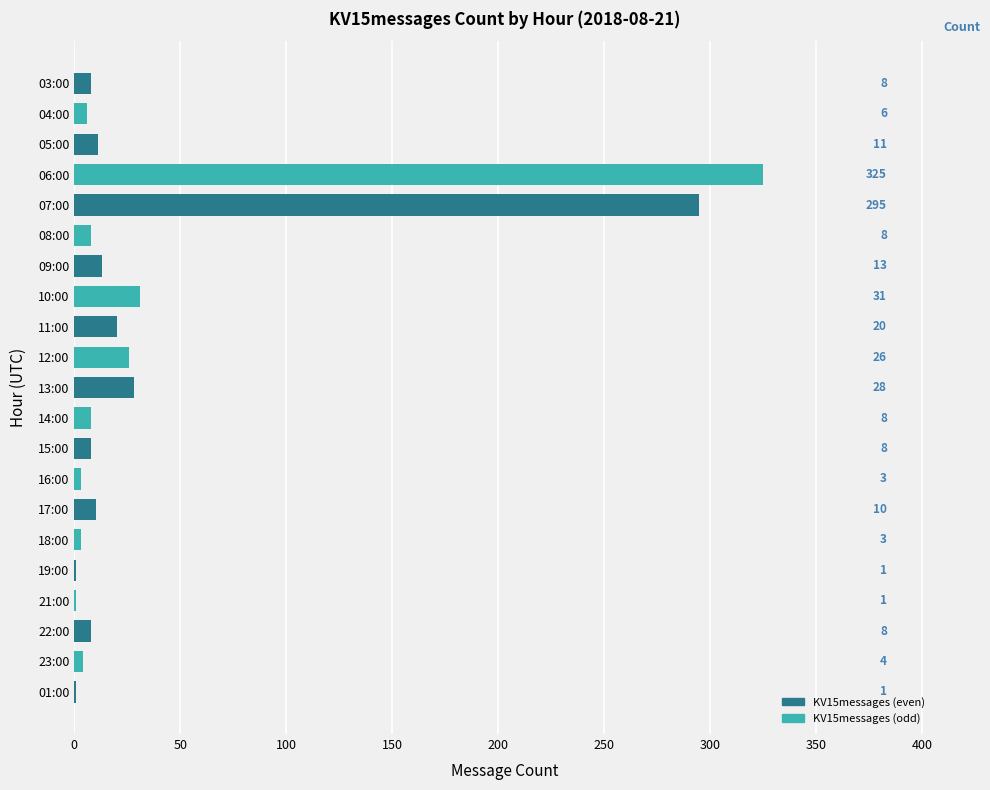

The chart shows a value of 8 at 03:00. True or false?

True